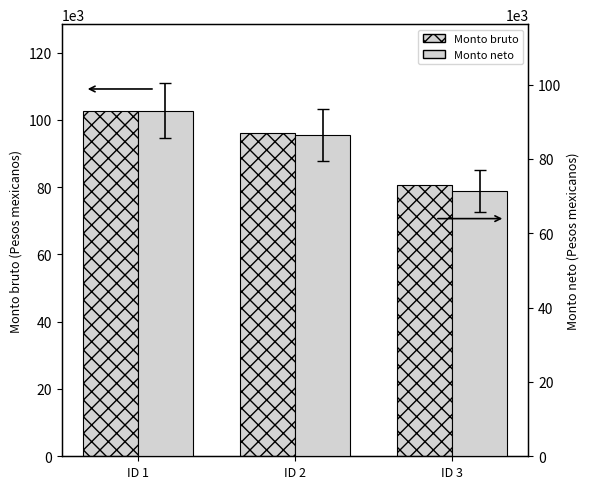

At which category does the chart reach its minimum across all series?

ID 3